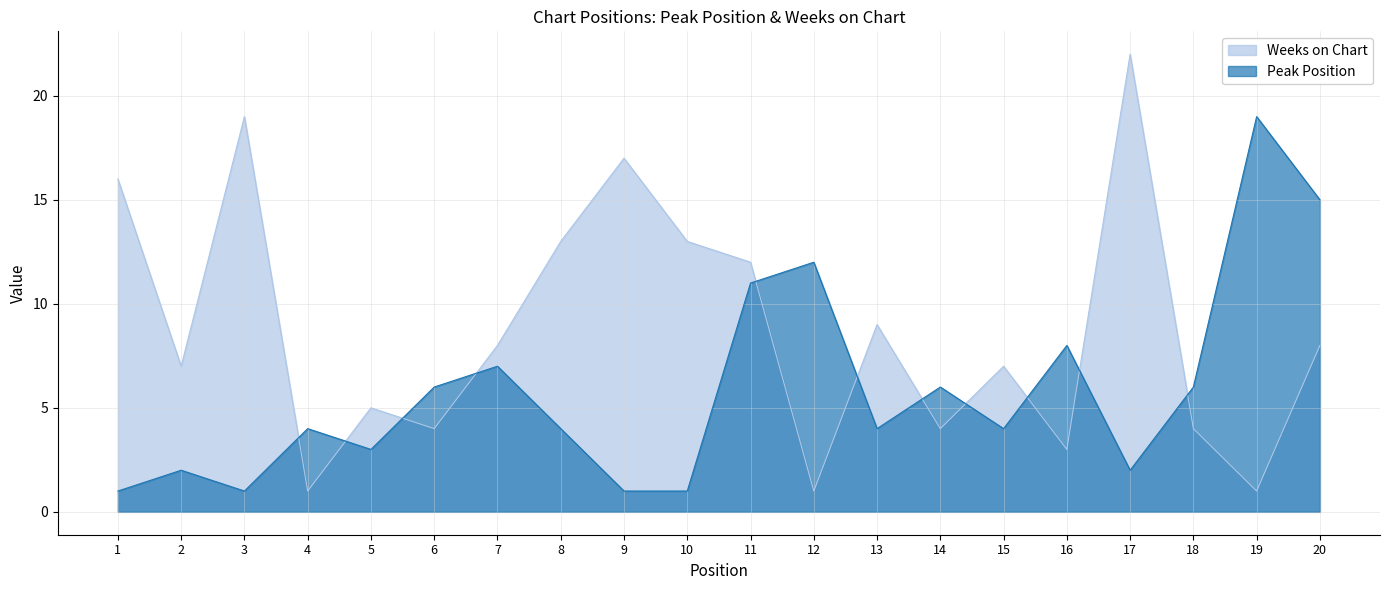

Reading left to right, list all the values displayed in this chart.

Peak Position: 1=1	2=2	3=1	4=4	5=3	6=6	7=7	8=4	9=1	10=1	11=11	12=12	13=4	14=6	15=4	16=8	17=2	18=6	19=19	20=15
Weeks on Chart: 1=16	2=7	3=19	4=1	5=5	6=4	7=8	8=13	9=17	10=13	11=12	12=1	13=9	14=4	15=7	16=3	17=22	18=4	19=1	20=8